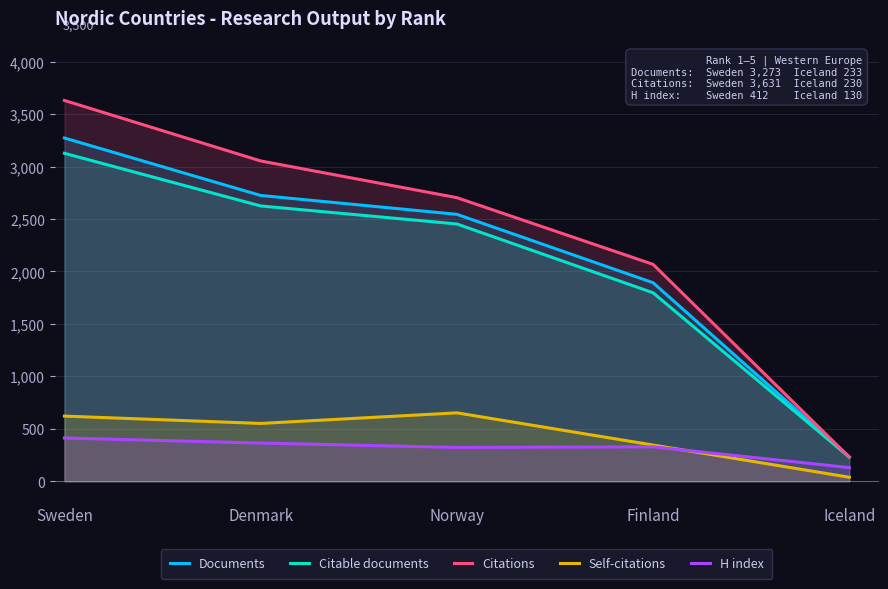

Where is Citable documents nearest to the value 1678?

Finland